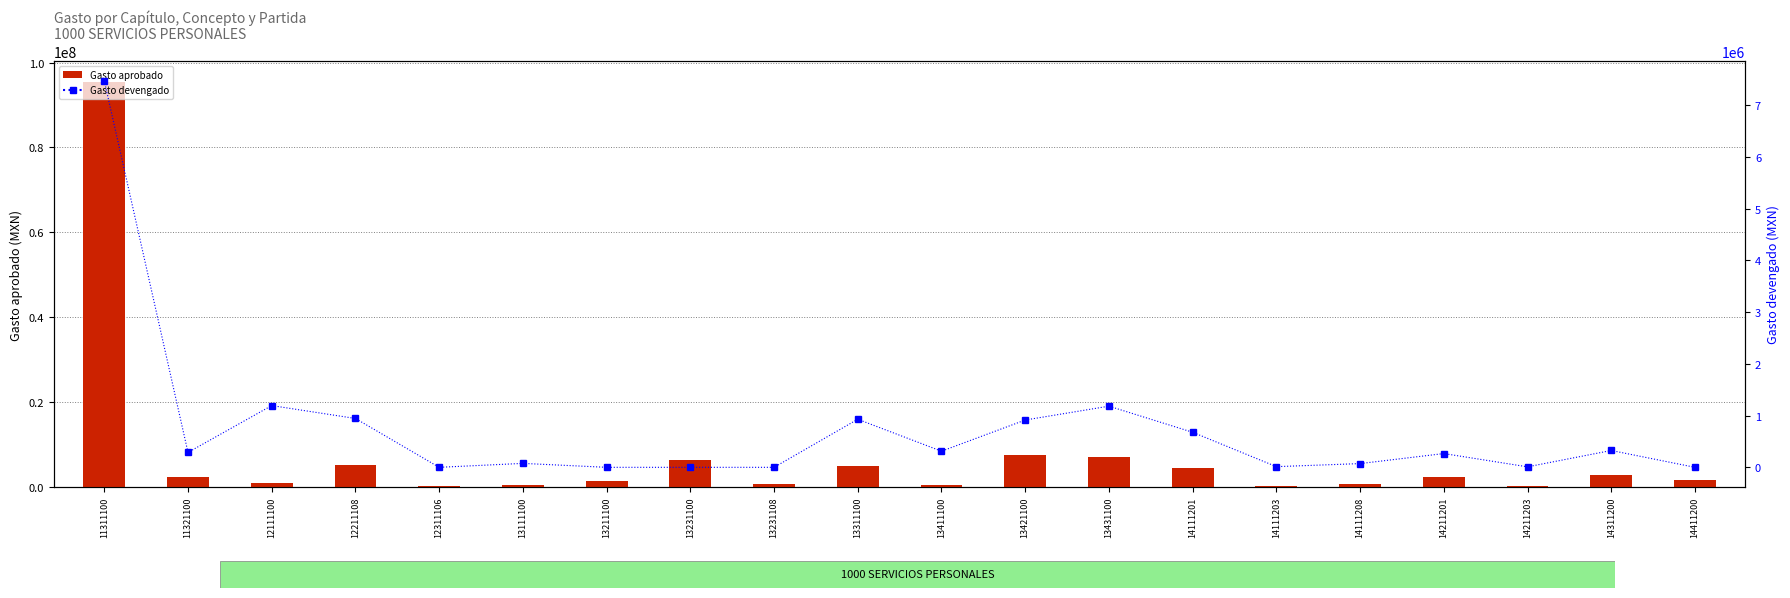

At which category is the sum across all series the highest?

11311100